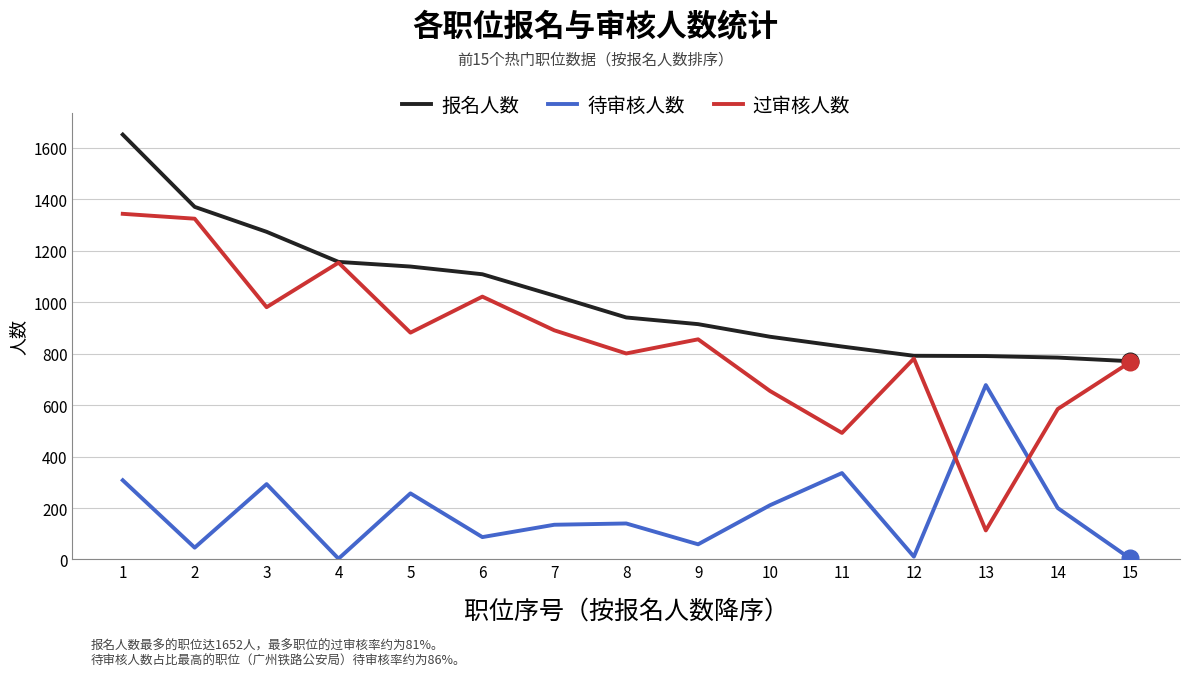

What is the sum of all 待审核人数 values?

2769